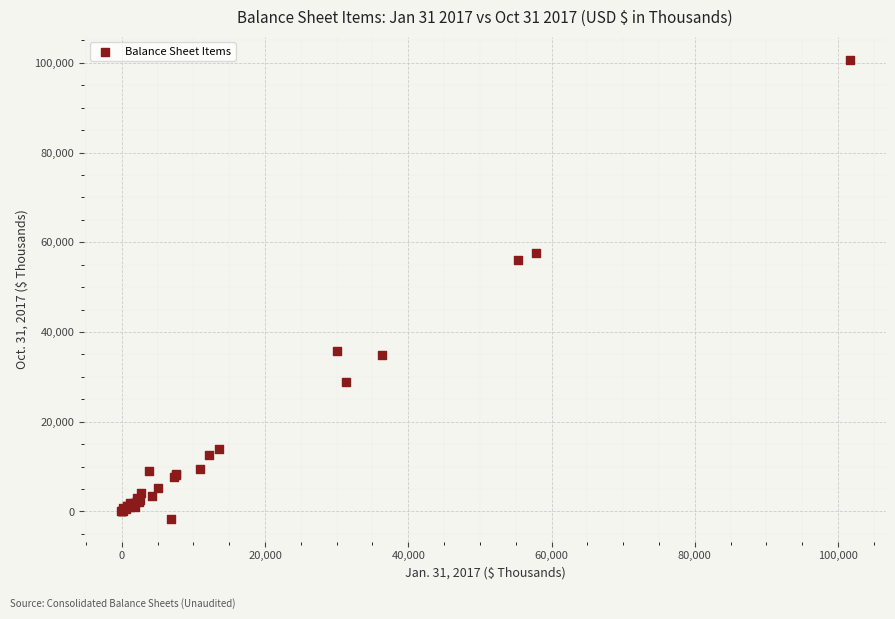

What Y value in the scatter plot is closest to 49538?

55936